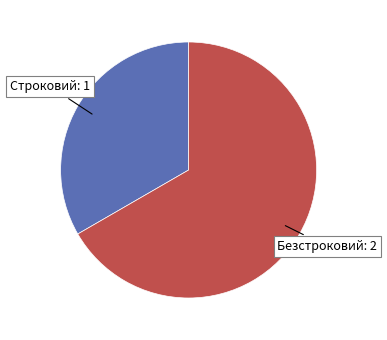

Does any single category account for the majority?

Yes